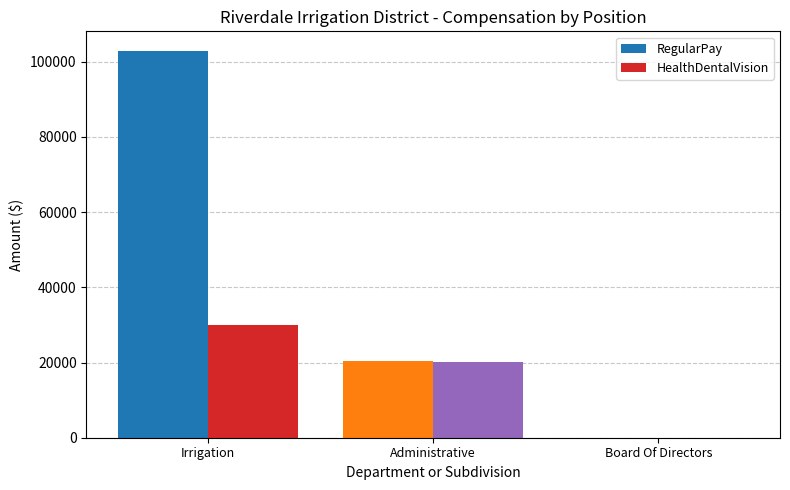

Where is HealthDentalVision nearest to the value 14926?

Administrative